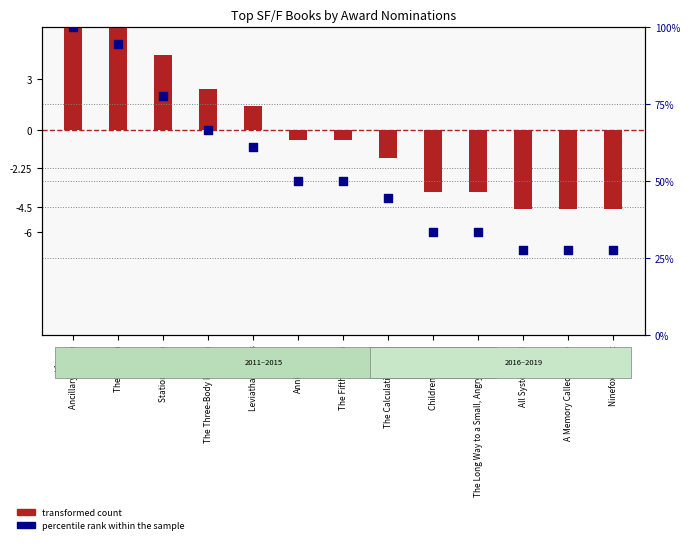

What is the total value across all series at The Martian?

101.8